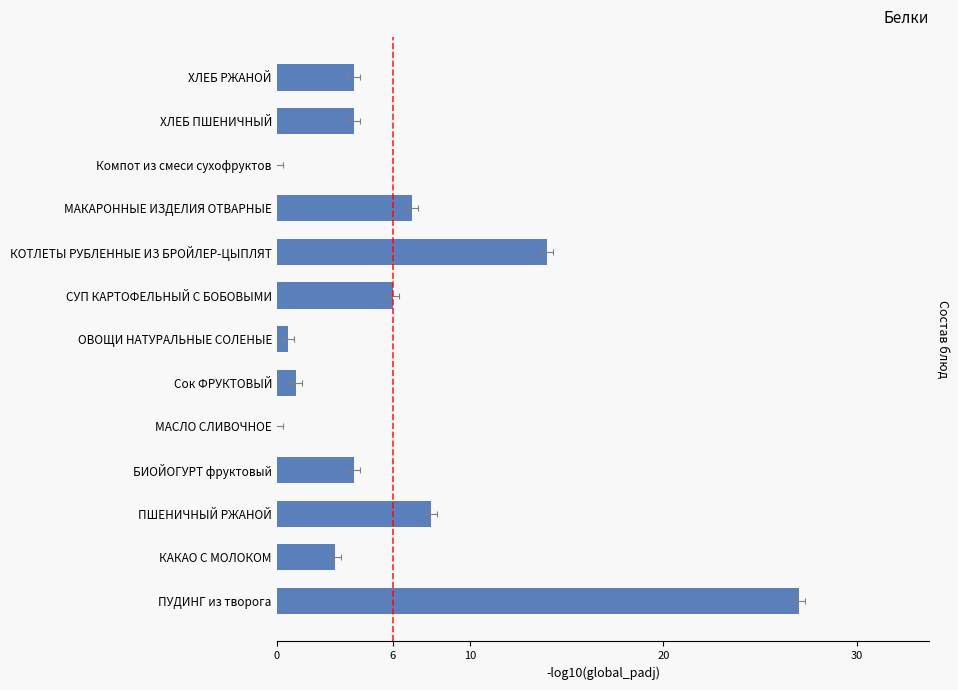

How many values are below 4?

5